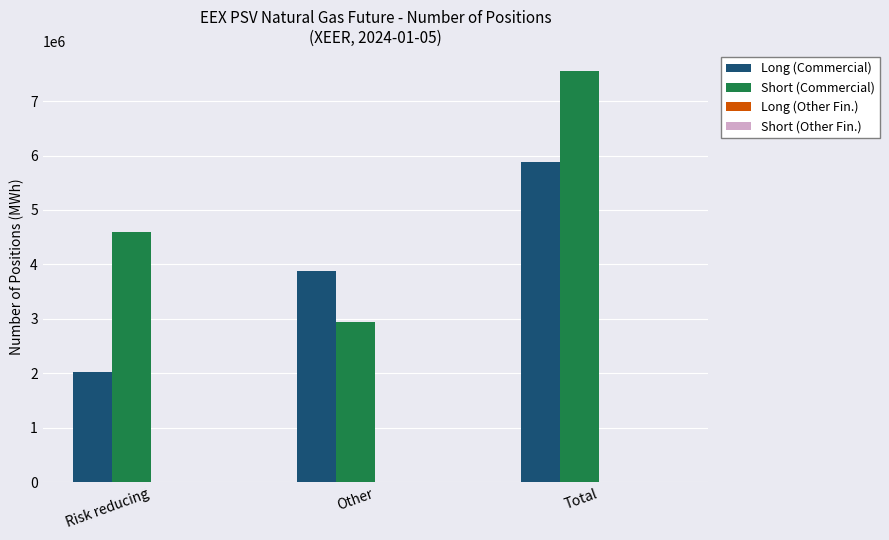

What is the average value of the Long (Commercial) series?

3926304